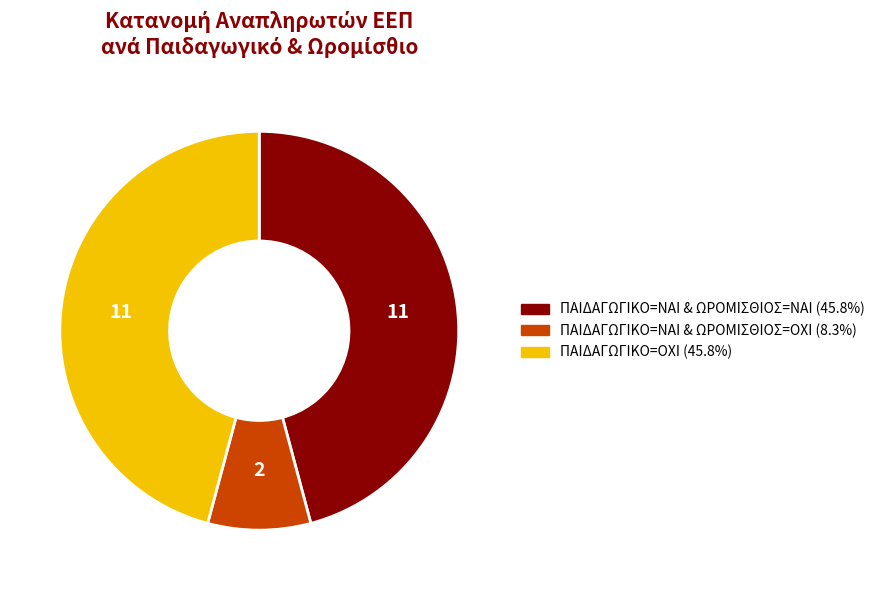

Does any single category account for the majority?

No